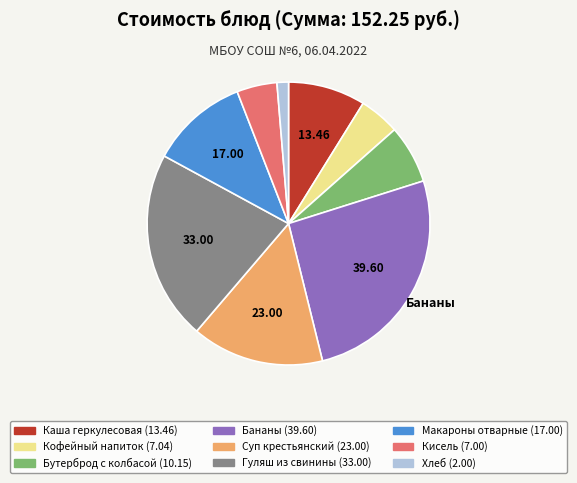

What is the ratio of the value at Бутерброд с колбасой to the value at Бананы?

0.3